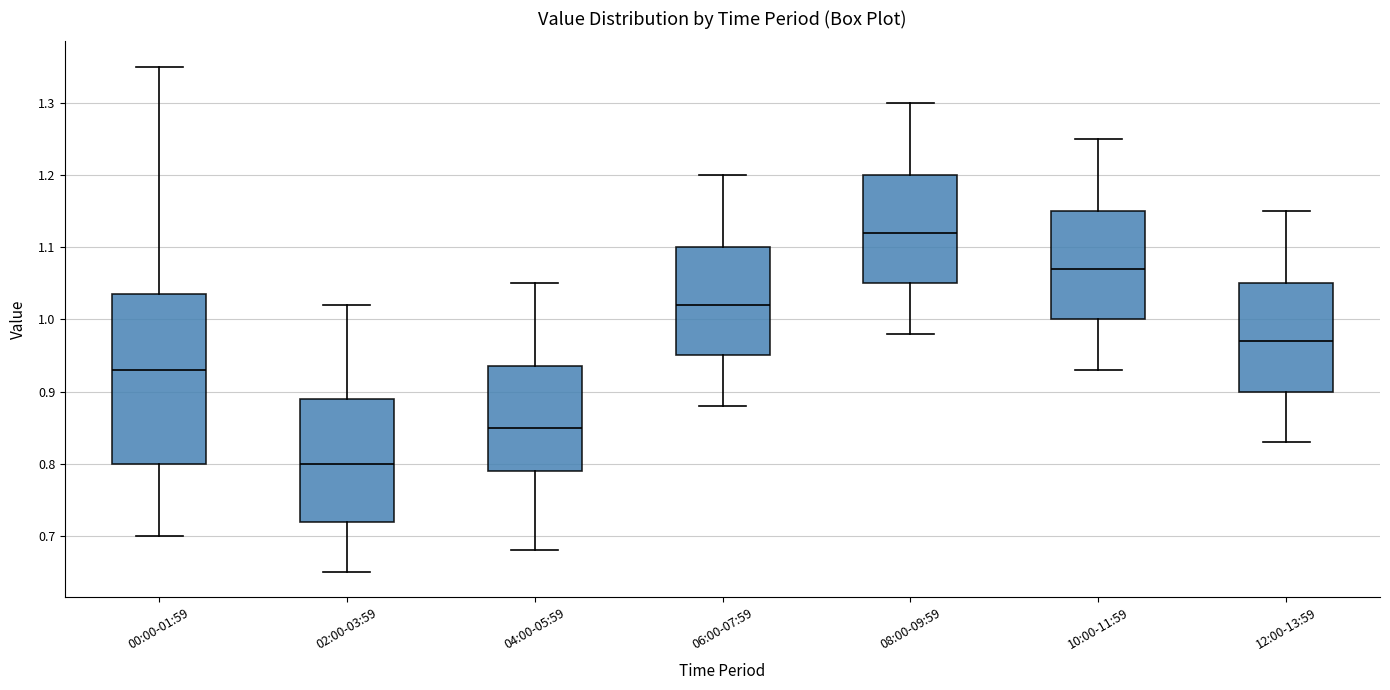

Where does the upper whisker of the box for 02:00-03:59 end on the y-axis? The values are not printed on the chart, so give them approximately, as read against the axis.

1.02